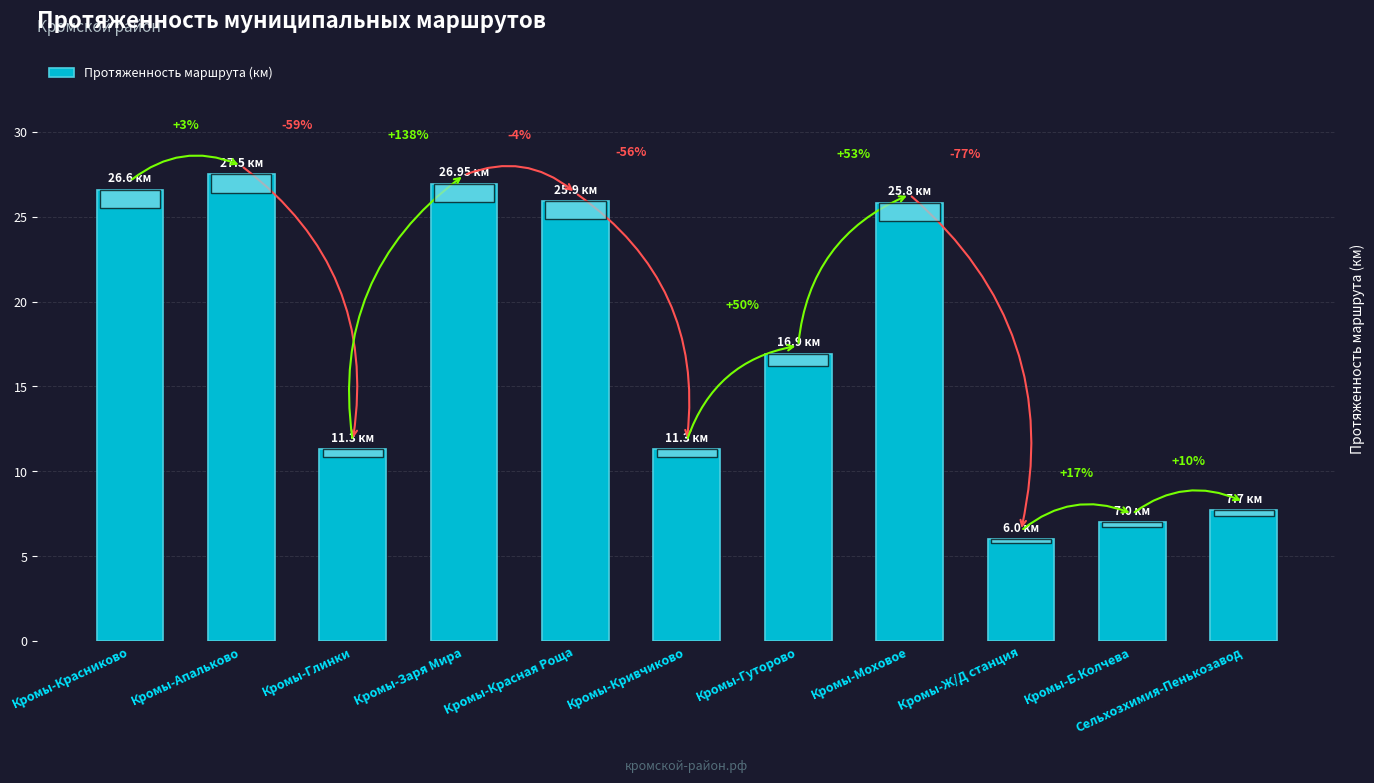

How many bars are there in total?

11